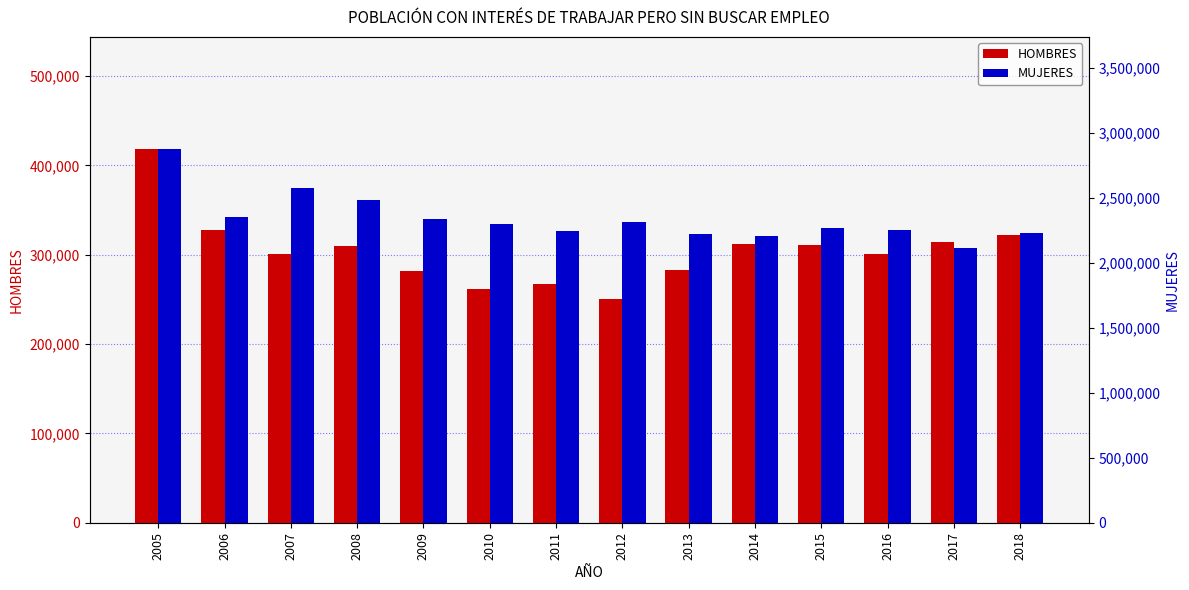

How many values in the HOMBRES series exceed 309604?

6